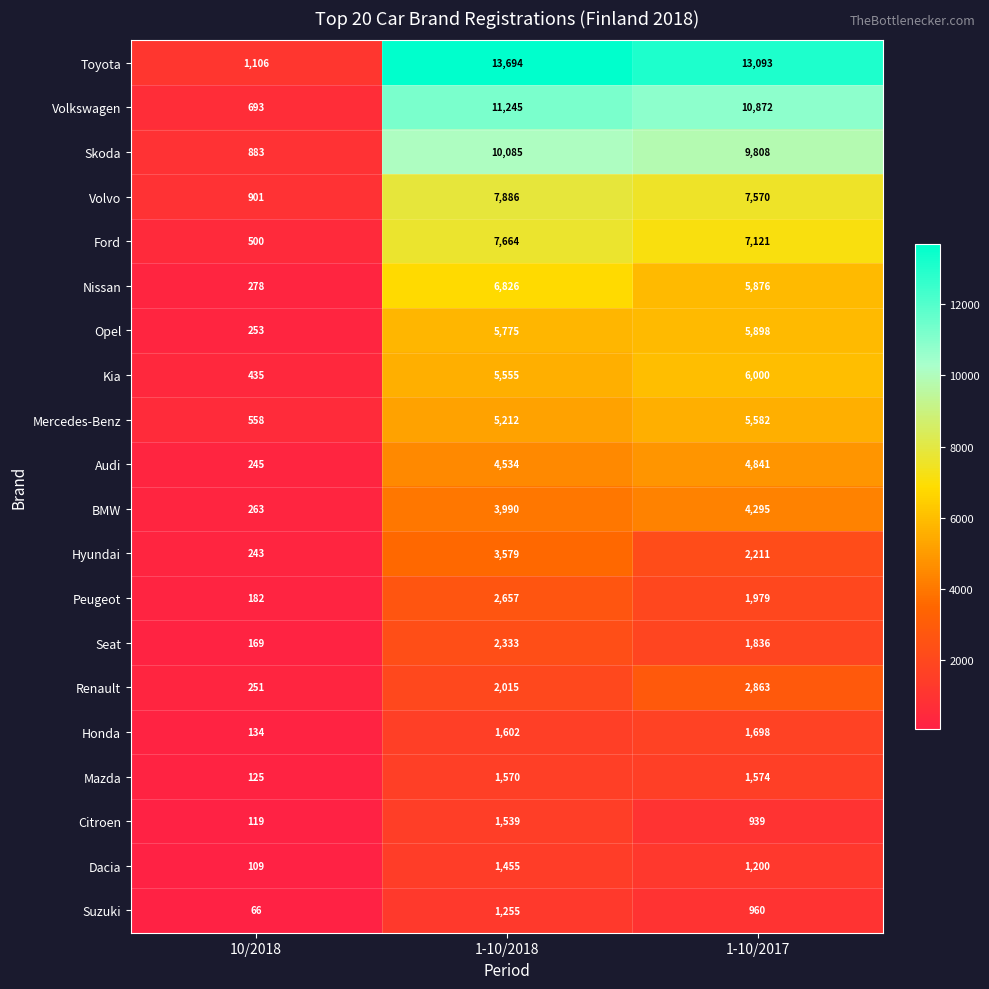

What is the highest value of the Toyota series?

13694